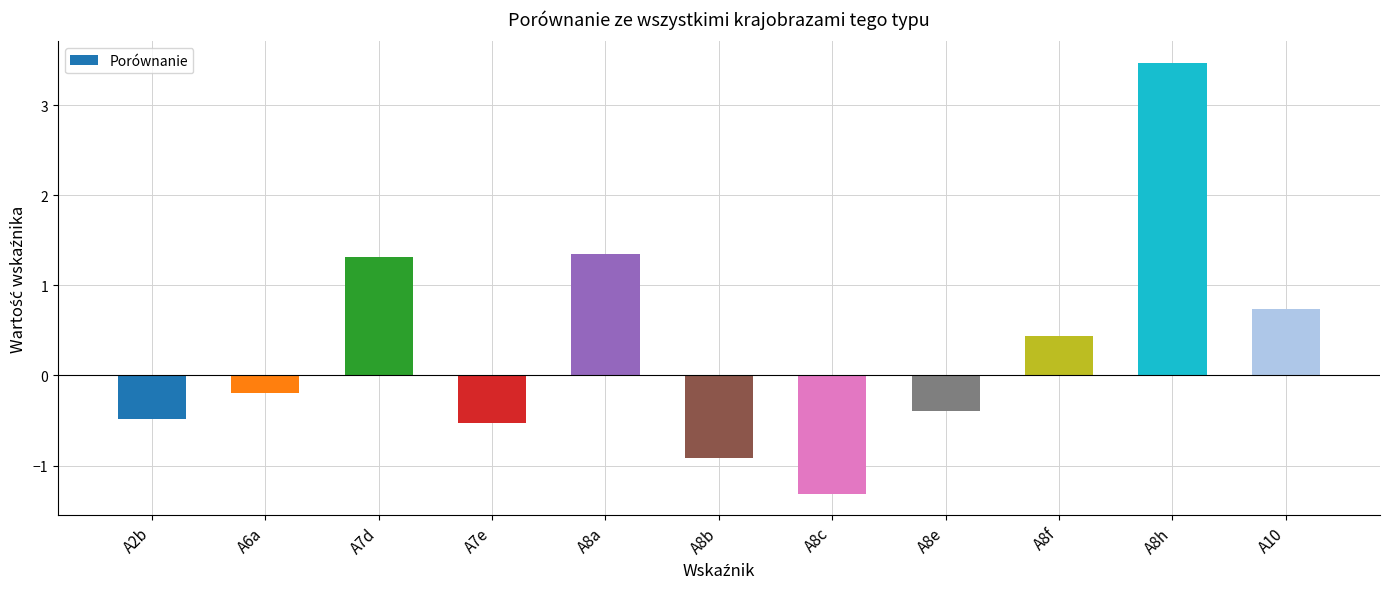

Reading left to right, list all the values displayed in this chart.

A2b=-0.5	A6a=-0.2	A7d=1.3	A7e=-0.5	A8a=1.3	A8b=-0.9	A8c=-1.3	A8e=-0.4	A8f=0.4	A8h=3.5	A10=0.7